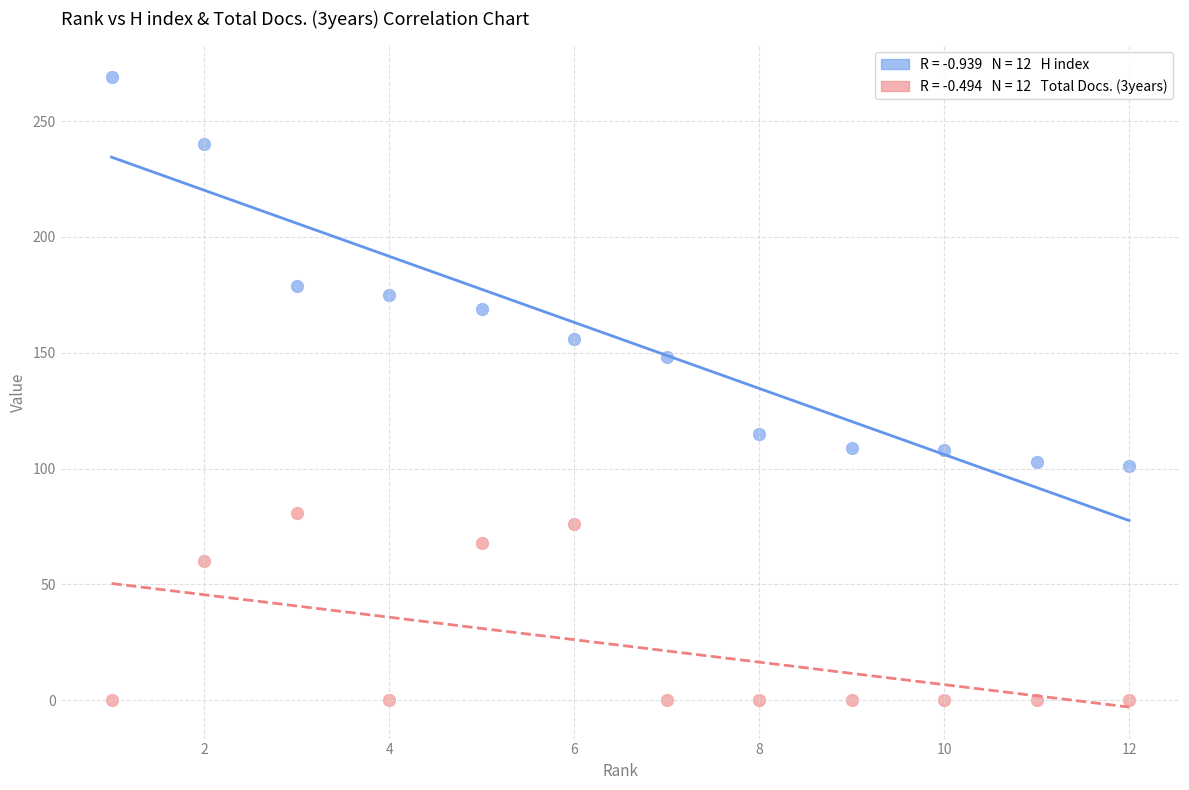

Across all data points, what is the range of X values (max minus min)?

11